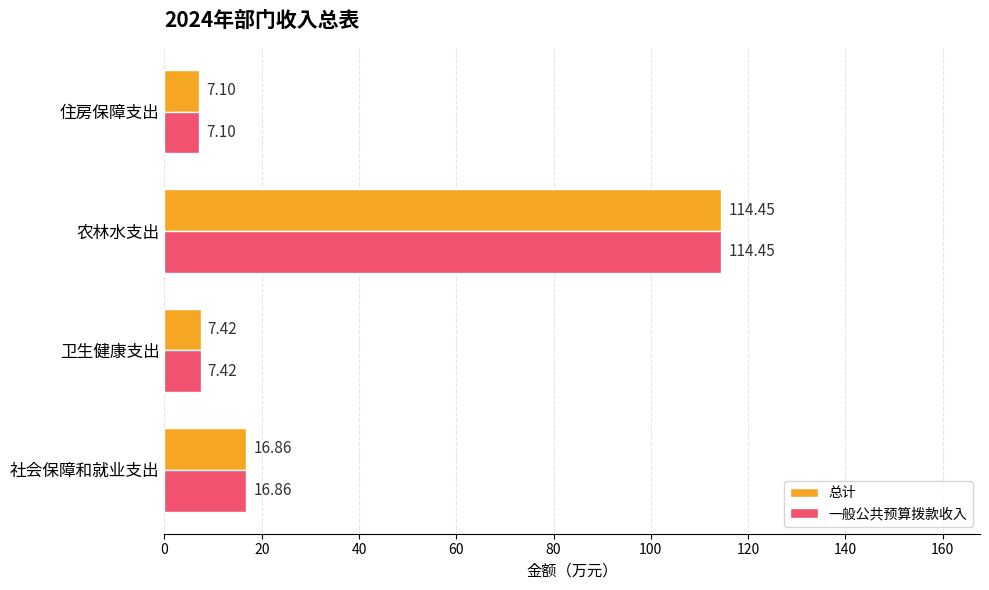

Rank the categories by 总计 value from lowest to highest.

住房保障支出, 卫生健康支出, 社会保障和就业支出, 农林水支出